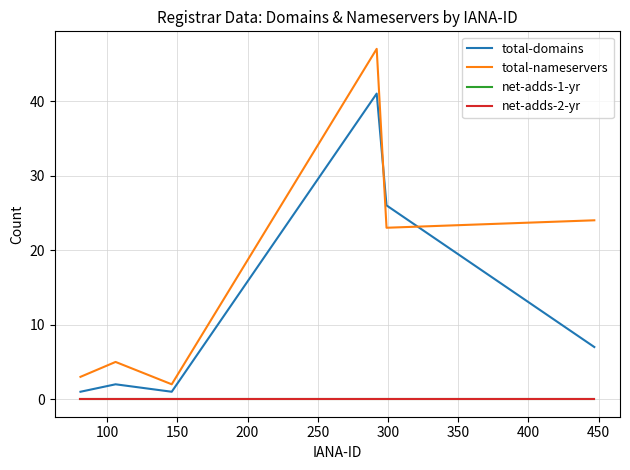

Is this an area chart (filled region under the line)?

No